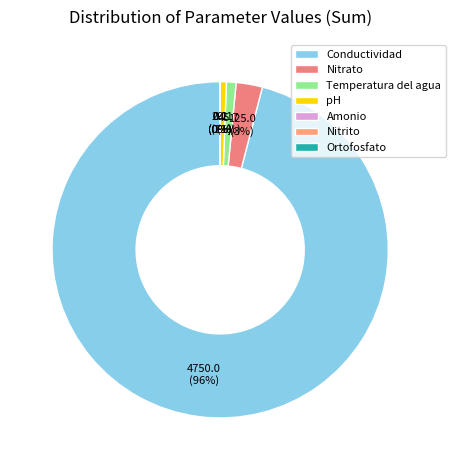

Combined, what portion of the pie is Temperatura del agua and Ortofosfato?

0.9%